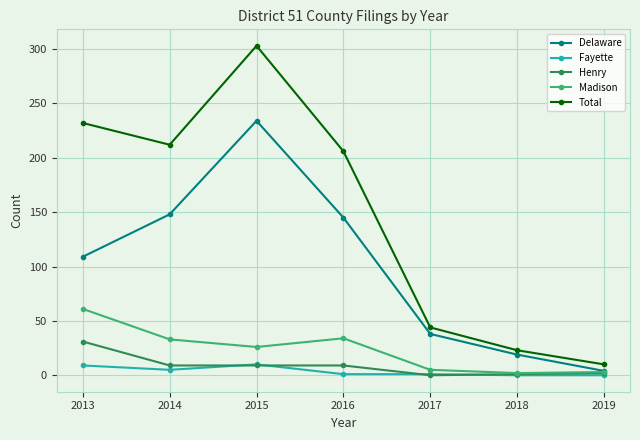

What is the difference between the maximum and minimum values in the Madison series?

59